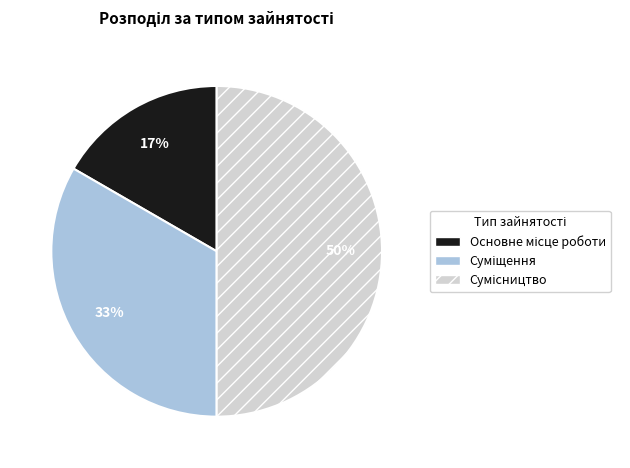

To the nearest percent, what is the average slice percentage?

33%